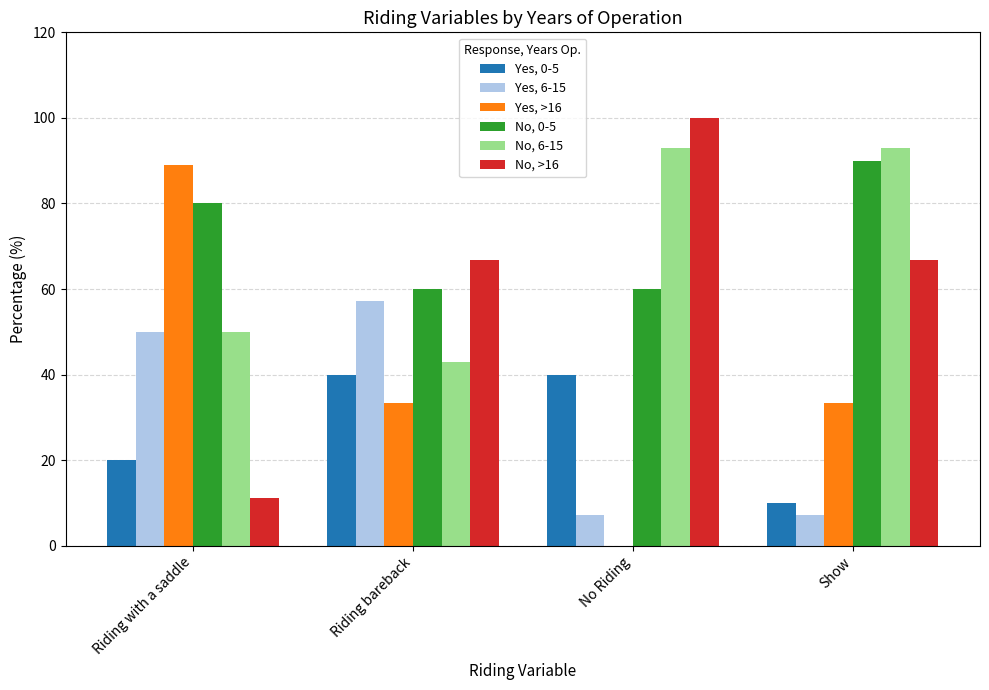

What is the total value across all series at Riding bareback?

300.0